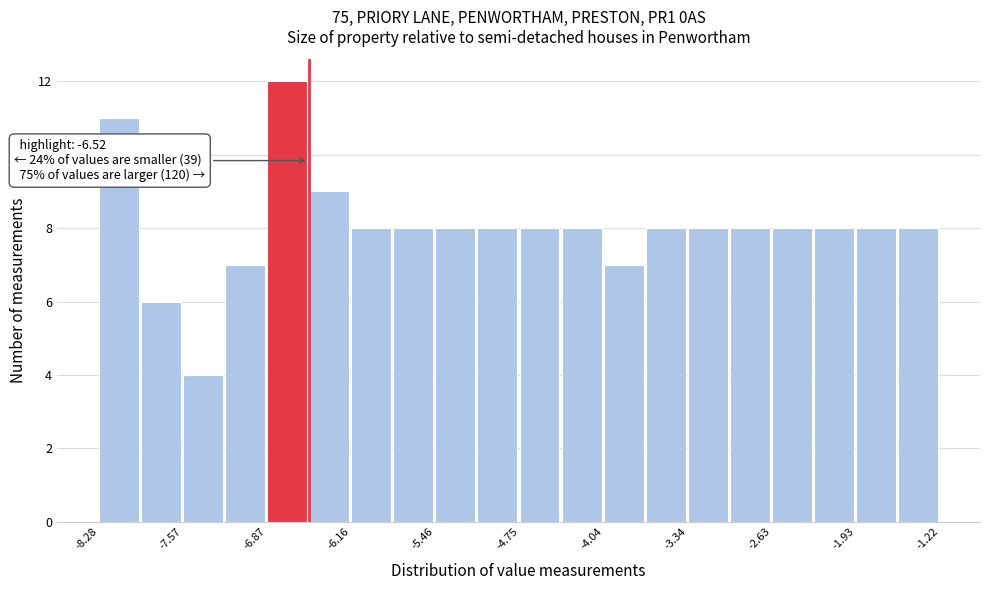

Around what value on the x-axis is the tallest bar? Give the approximate position of its centre, as read against the axis.

-6.7